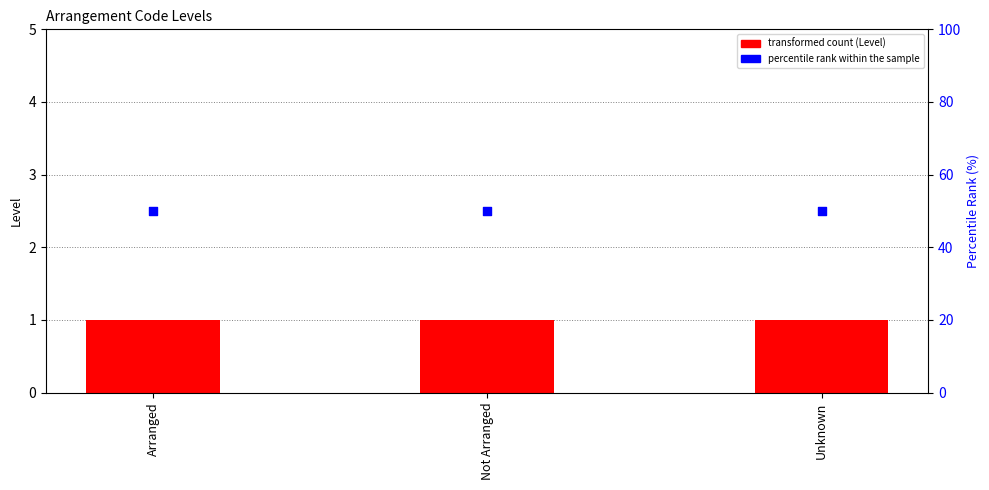

Which series has the largest Y range (max minus min)?

Level